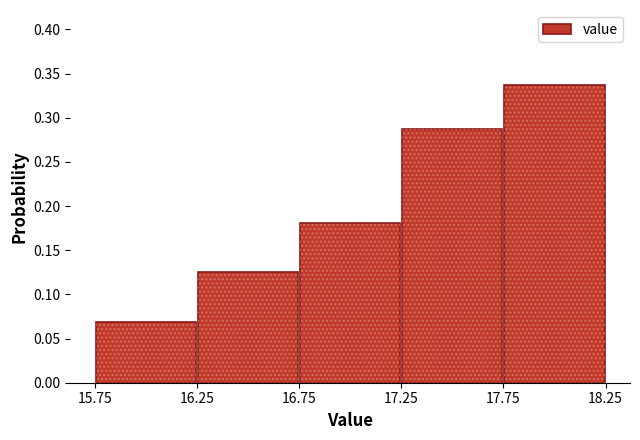

How tall is the bar that spans 16.25 to 16.75 on the x-axis? The values are not printed on the chart, so give them approximately, as read against the axis.

0.125